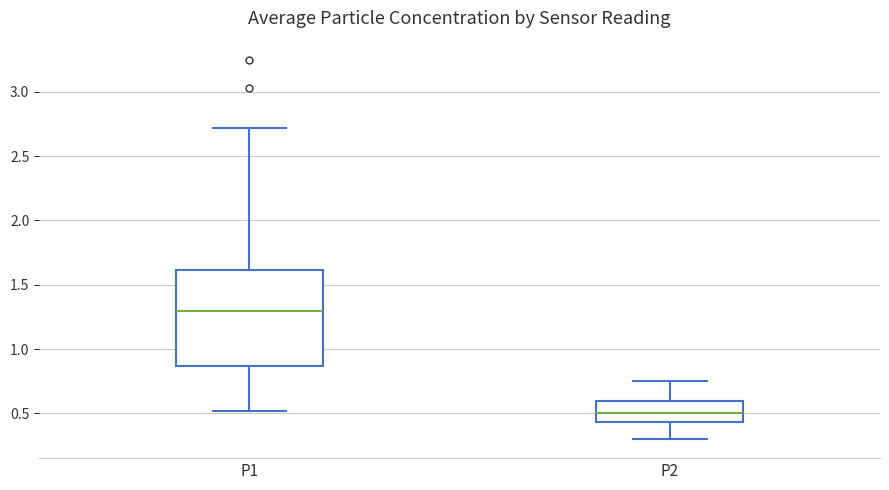

Reading left to right, read every box against the y-axis: the position of its median line, the range the box covers, and the ends of its whiskers. The values are not printed on the chart, so give them approximately, as read against the axis.

P1: median 1.30, box 0.85 to 1.60, whiskers 0.50 to 2.70
P2: median 0.50, box 0.45 to 0.60, whiskers 0.30 to 0.75